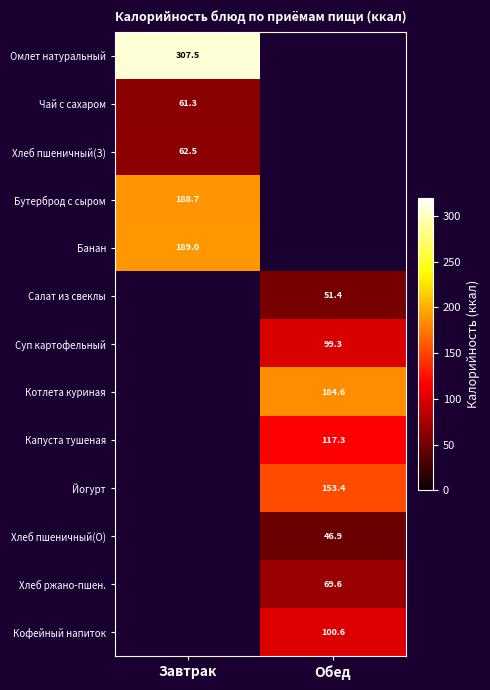

Is the value of Хлеб пшеничный(З) at Завтрак greater than the value of Бутерброд с сыром at Завтрак?

No